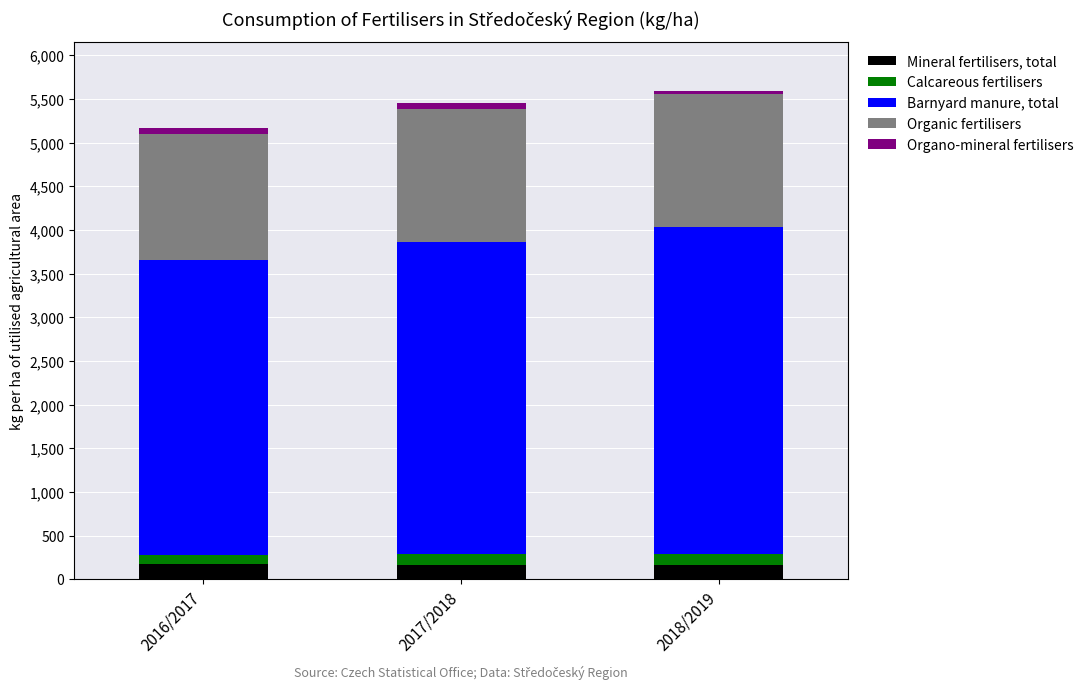

What is the highest value of the Mineral fertilisers, total series?

169.8